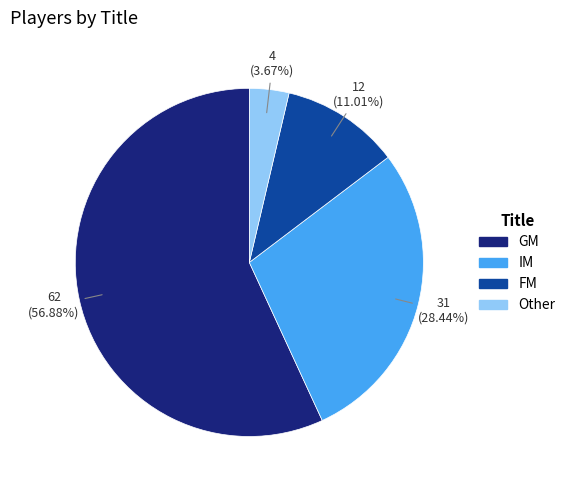

Rank the categories by value from highest to lowest.

GM, IM, FM, Other